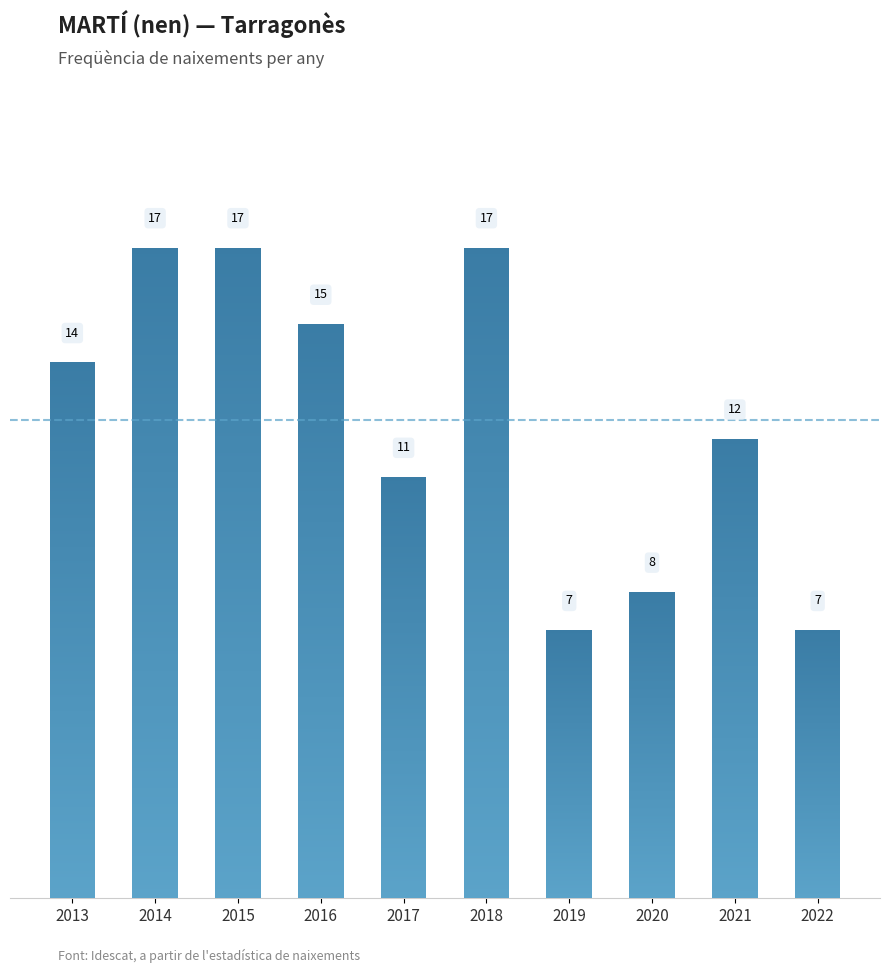

What is the difference between the maximum and minimum values?

10